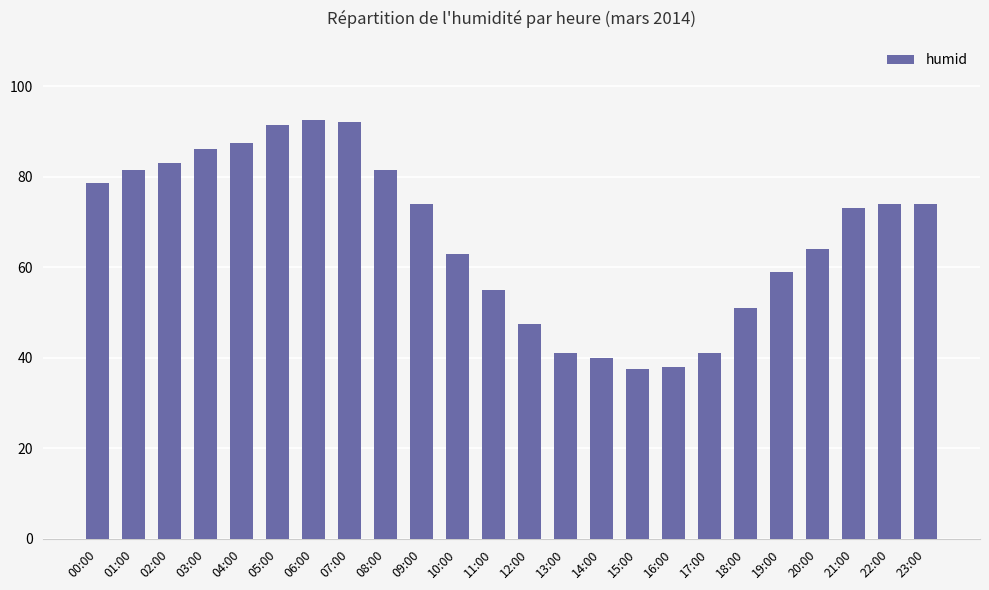

Is it true that the value at 18:00 is 51.0?

True